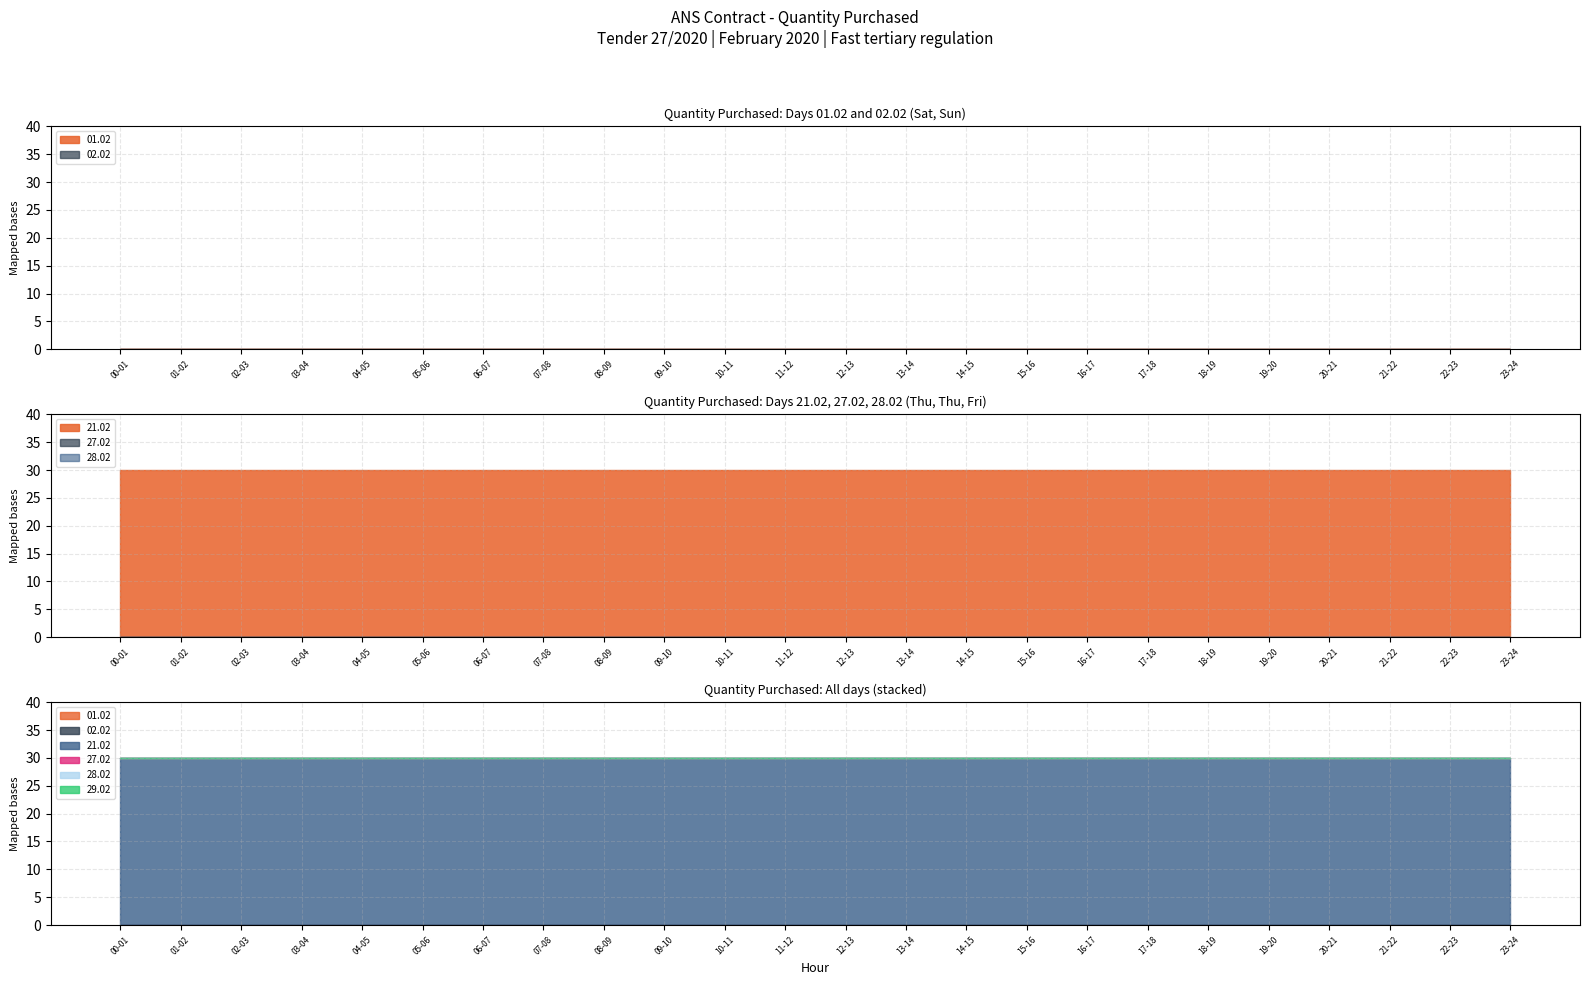

What is the total value across all series at 12-13?

30